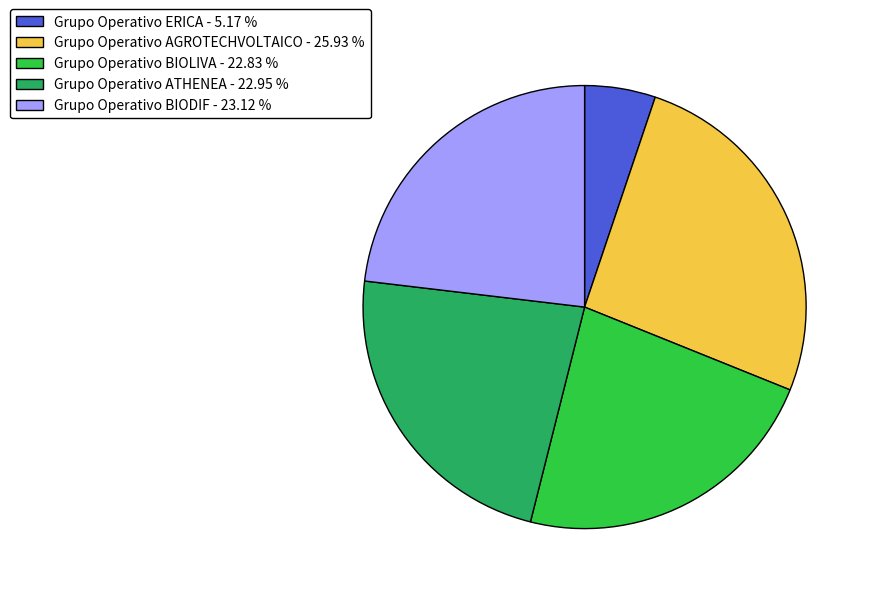

Is Grupo Operativo BIODIF - 23.12 % the majority of the pie?

No